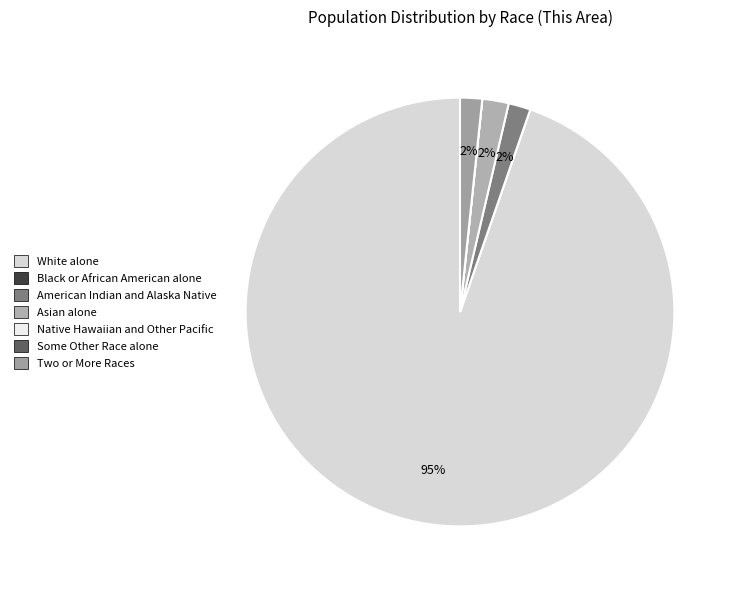

What is the largest slice in the pie chart?

White alone